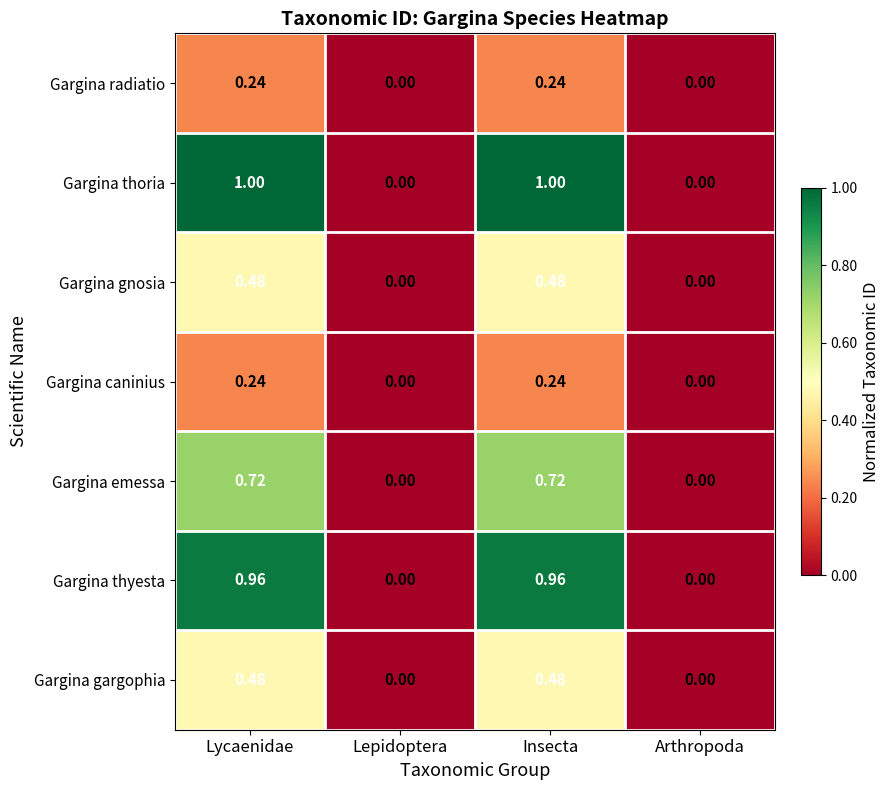

Which series has the largest total across all categories?

Gargina thoria